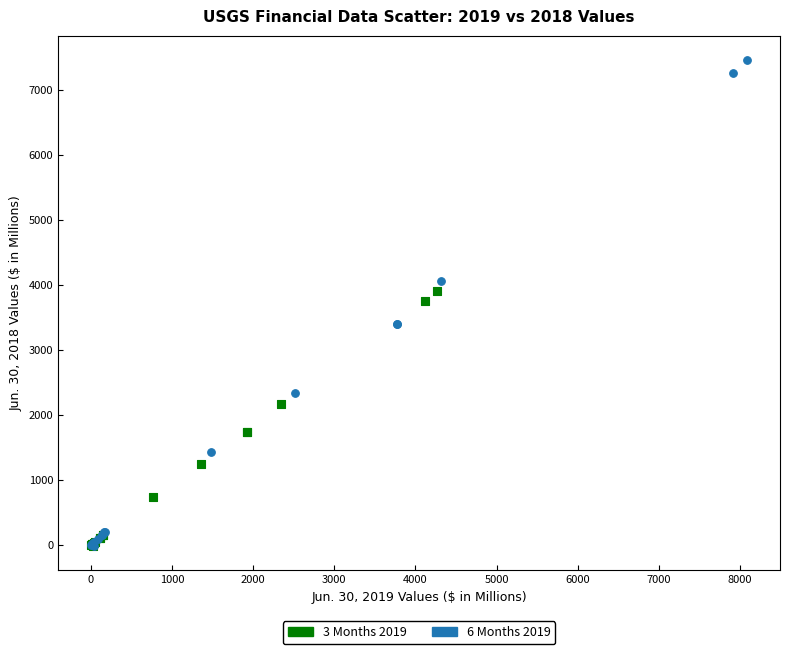

Which series has the widest spread of Y values?

6 Months 2019